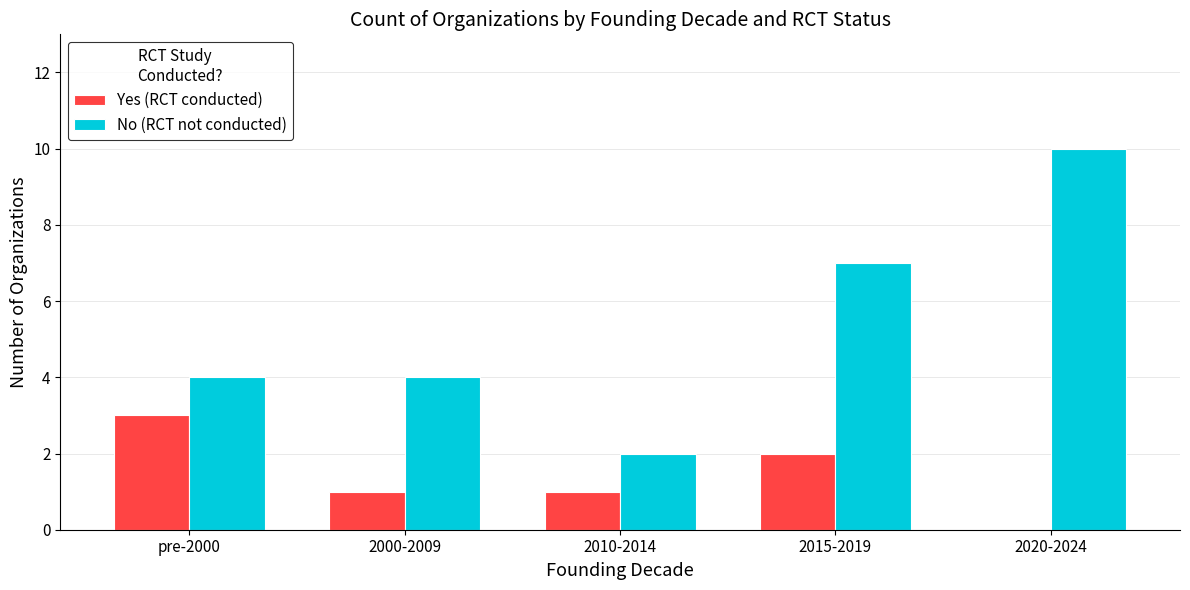

What is the average value of the Yes (RCT conducted) series?

1